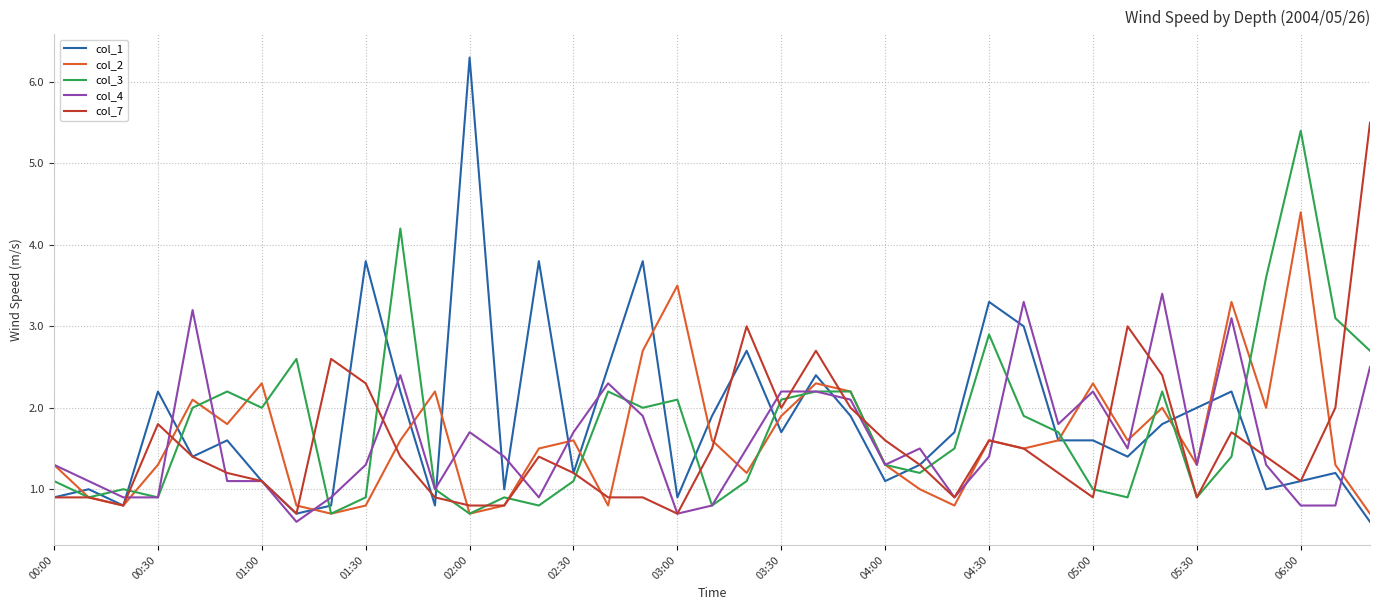

What is the minimum value shown in the chart?

0.6